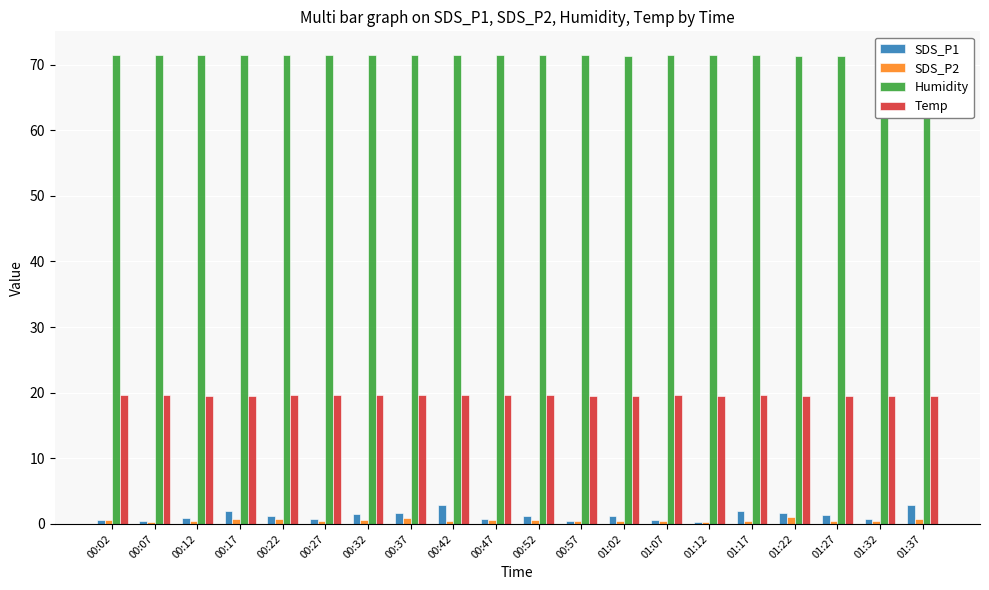

Which series changed the most between 00:37 and 01:07?

SDS_P1